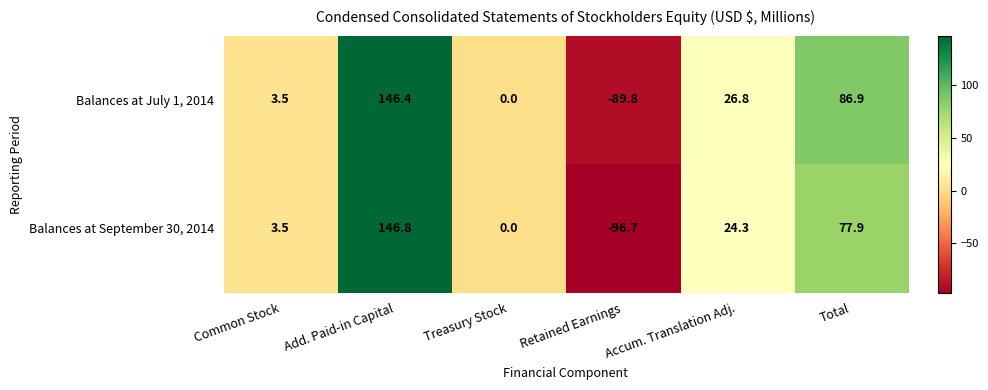

Rank the series by their maximum value, from lowest to highest.

Balances at July 1, 2014, Balances at September 30, 2014